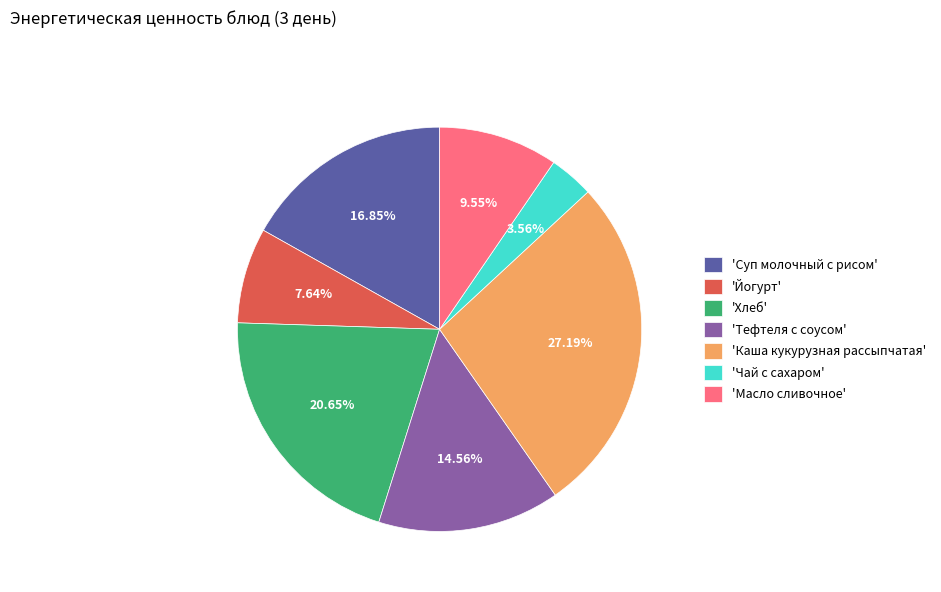

How many segments does this pie chart have?

7